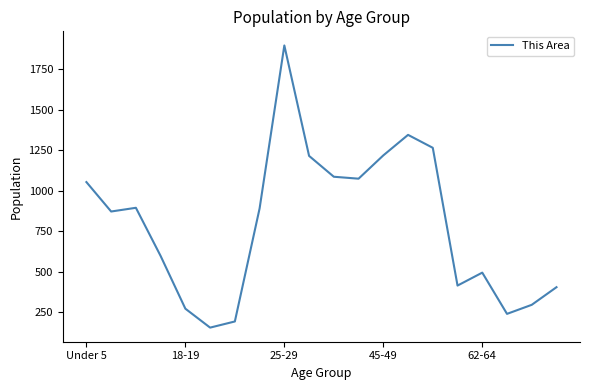

What is the average value?

793